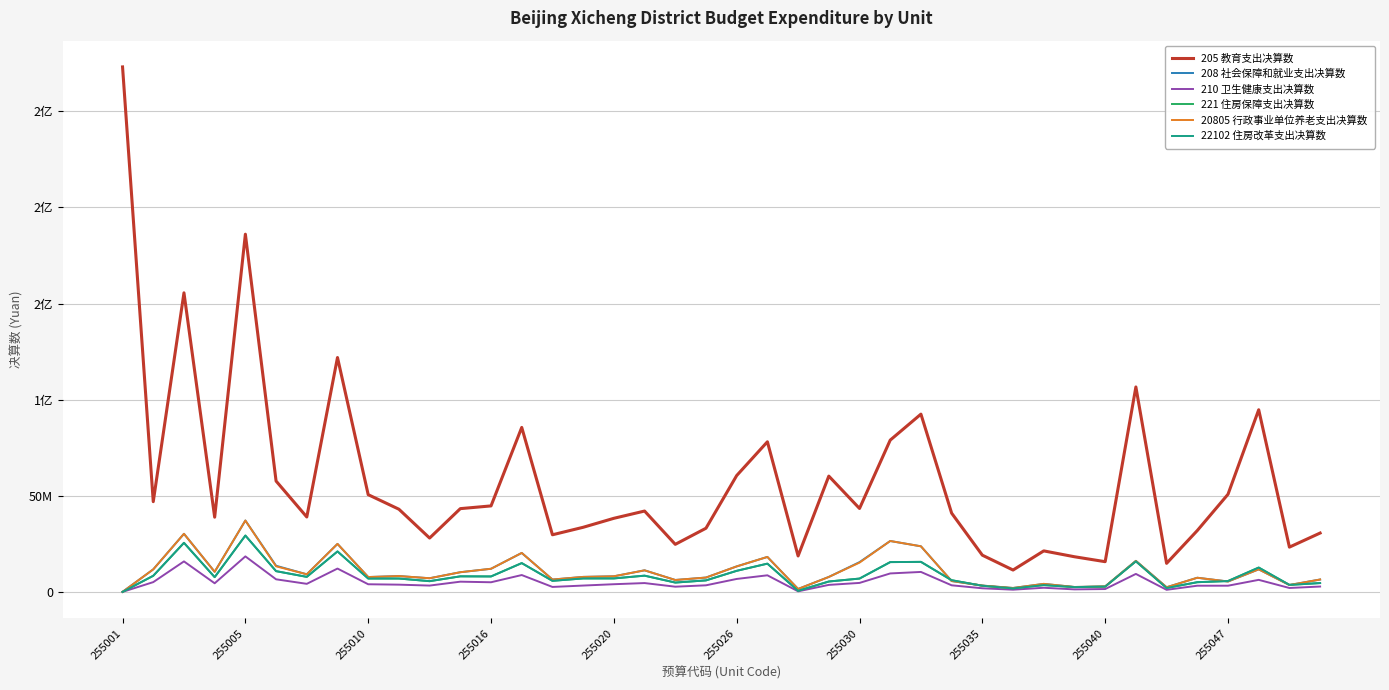

Does the chart have visible grid lines?

Yes